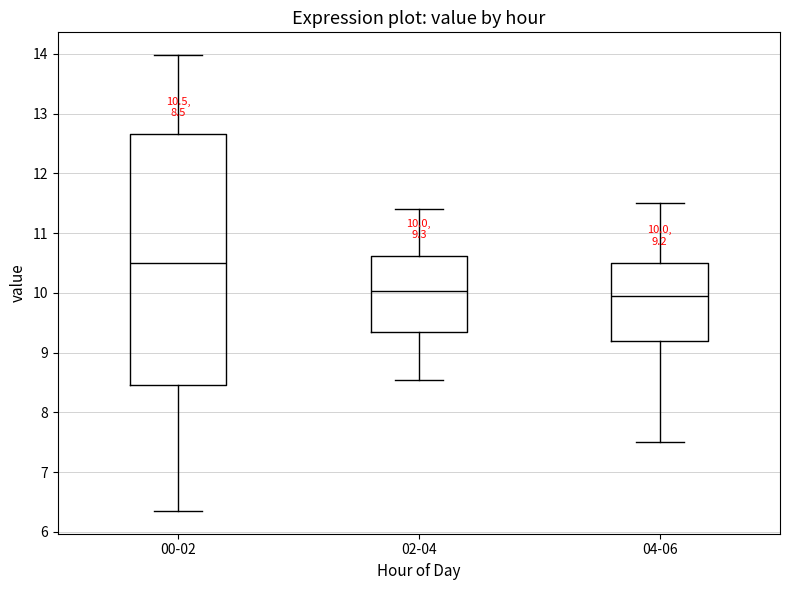

Comparing the boxes themselves (not the whiskers), which one is the tallest?

00-02